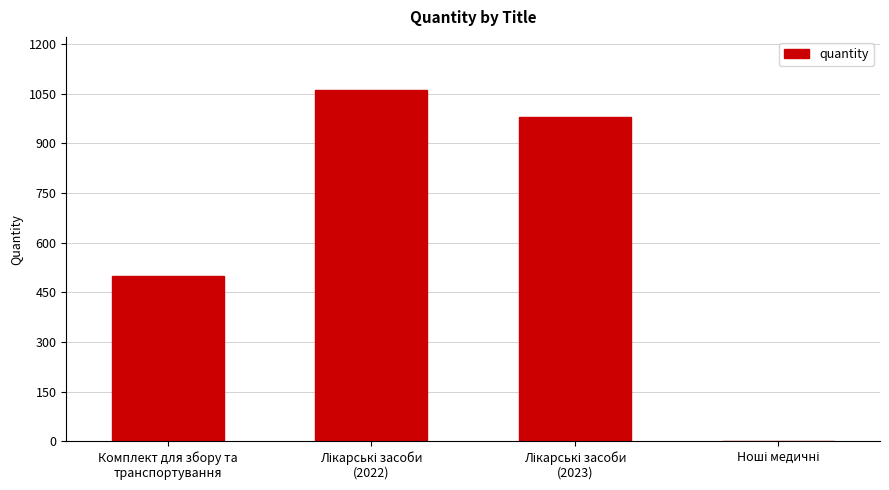

What is the maximum value shown in the chart?

1062